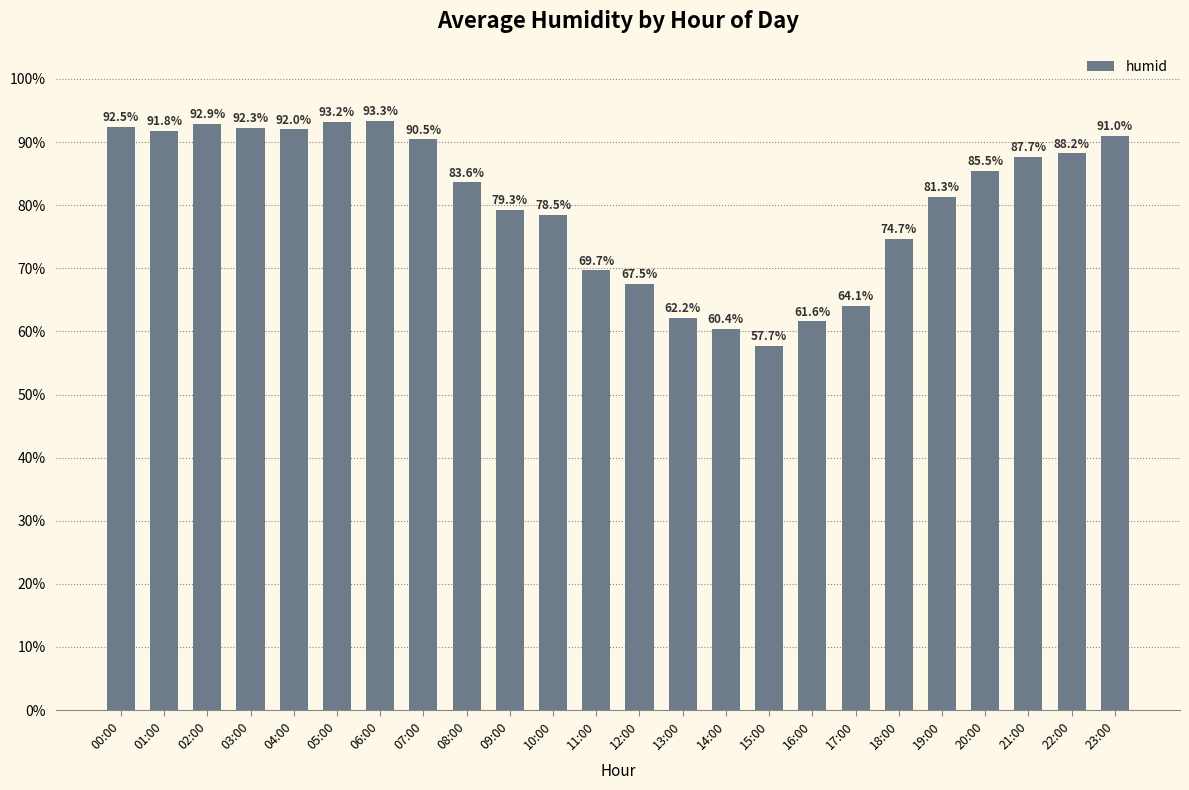

What is the value of the 14th bar from the left?

62.2